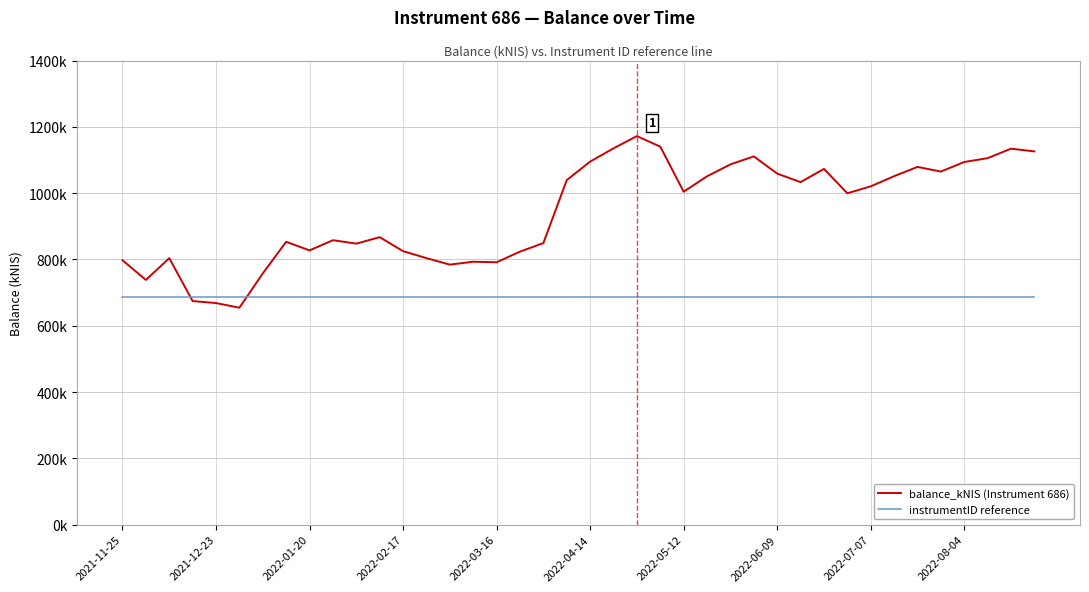

Where does the balance_kNIS (Instrument 686) series first go above 1004?

19